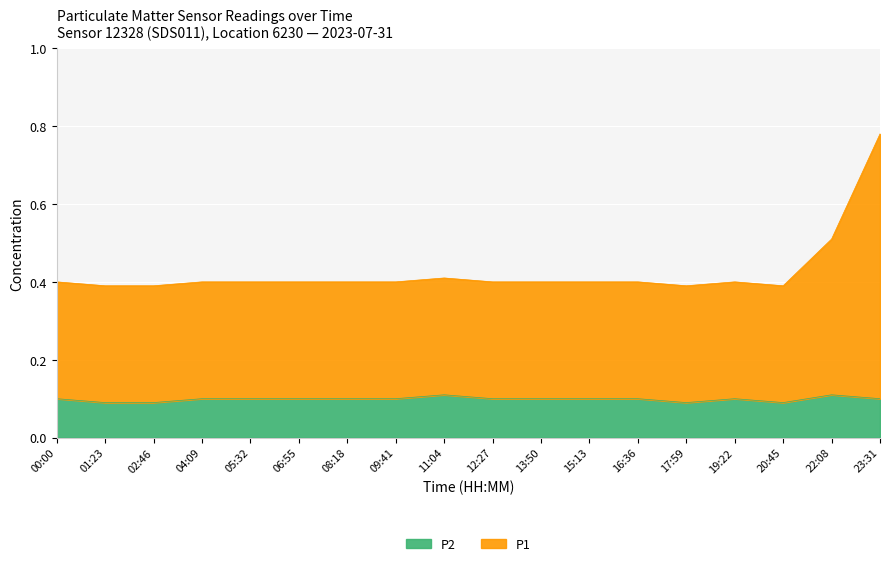

What is the total value across all series at 11:04?

0.4